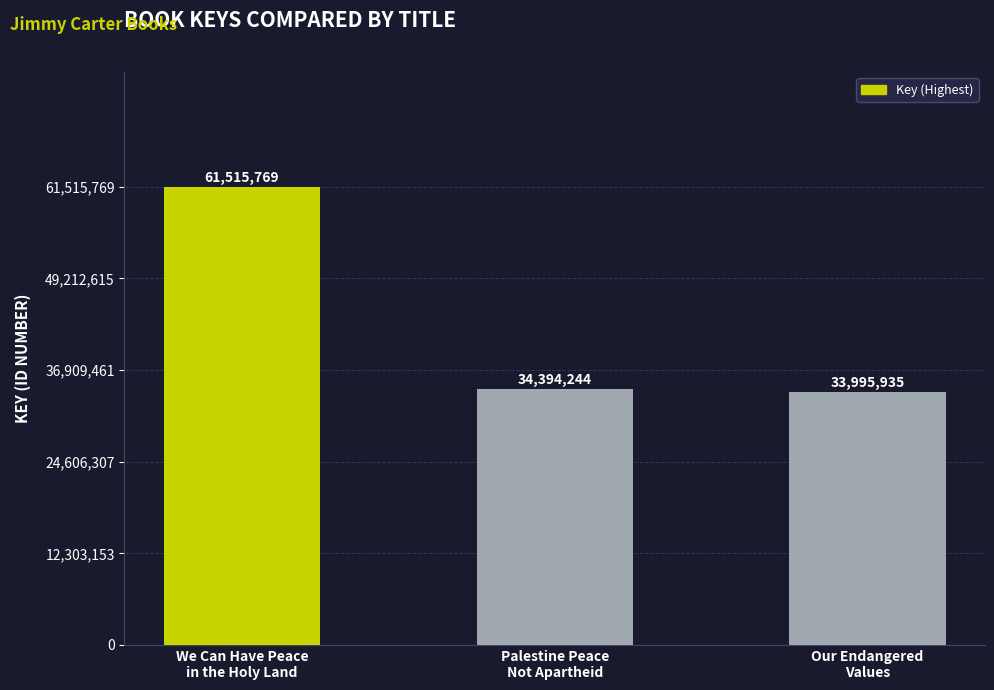

What is the label of the 3rd bar from the left?

Our Endangered
Values